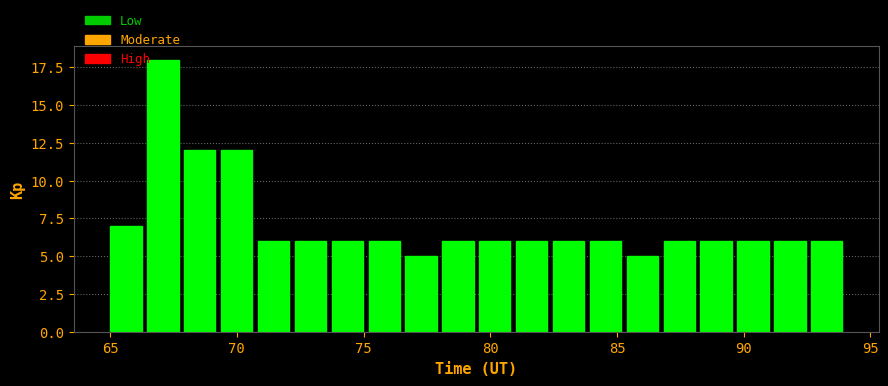

Read against the x-axis, roughly where is the centre of the tallest bar?

67.0